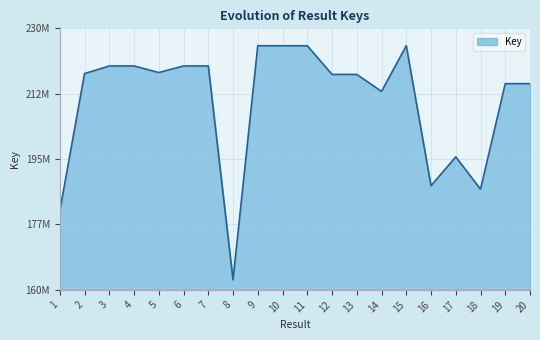

What is the change in value from 10 to 12?

-7671716